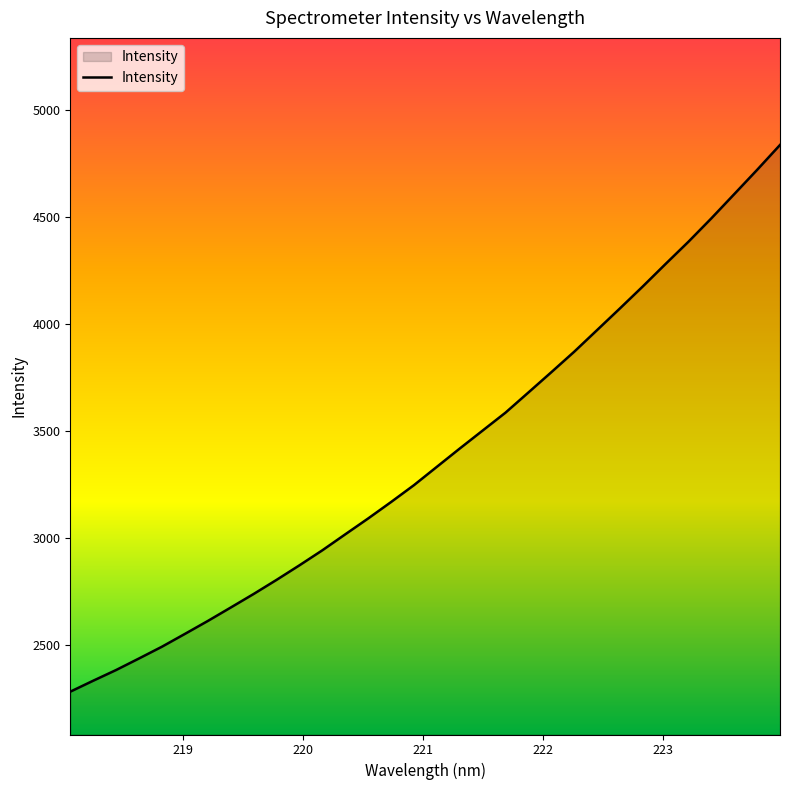

What is the greatest value displayed?

4837.6